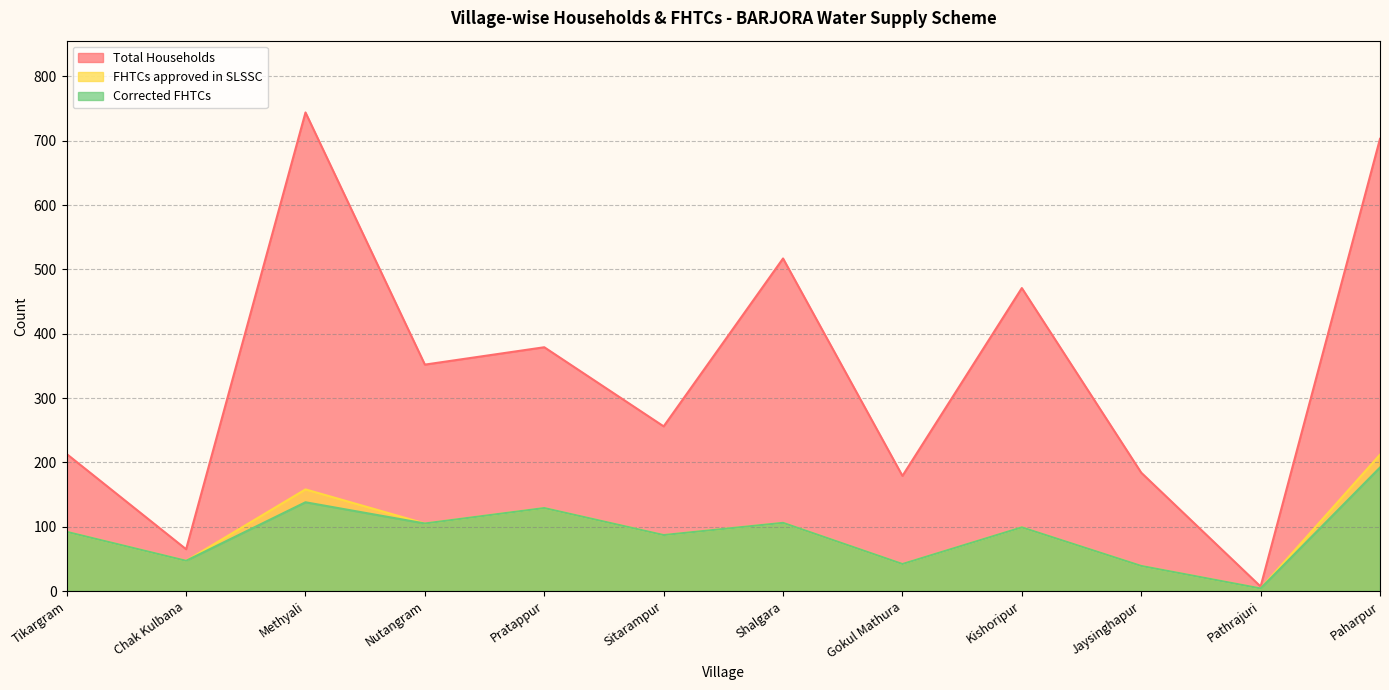

How many series are shown in this chart?

3